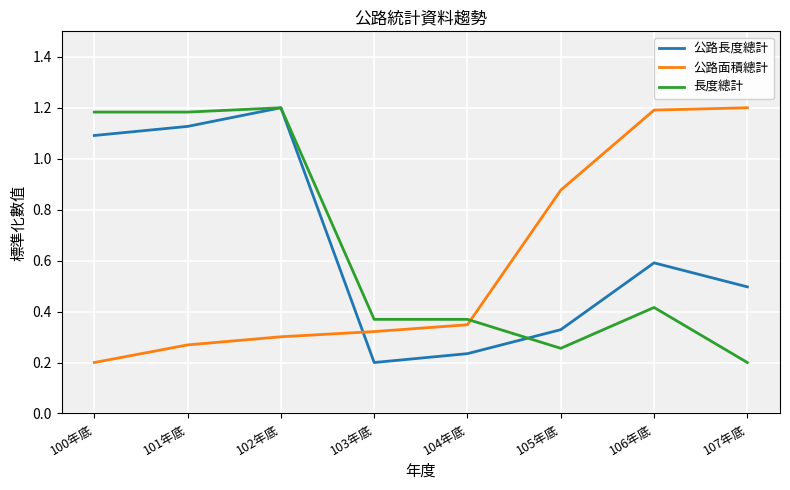

How many series are shown in this chart?

3